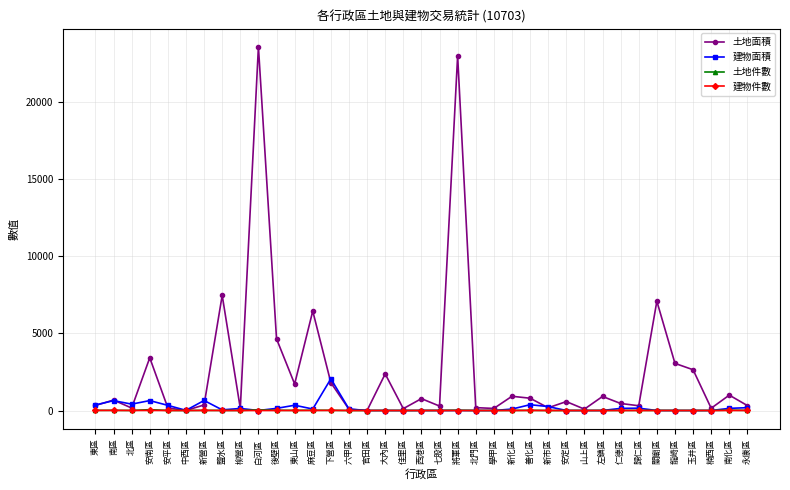

The value of 建物面積 at 大內區 is 1296.1. True or false?

False